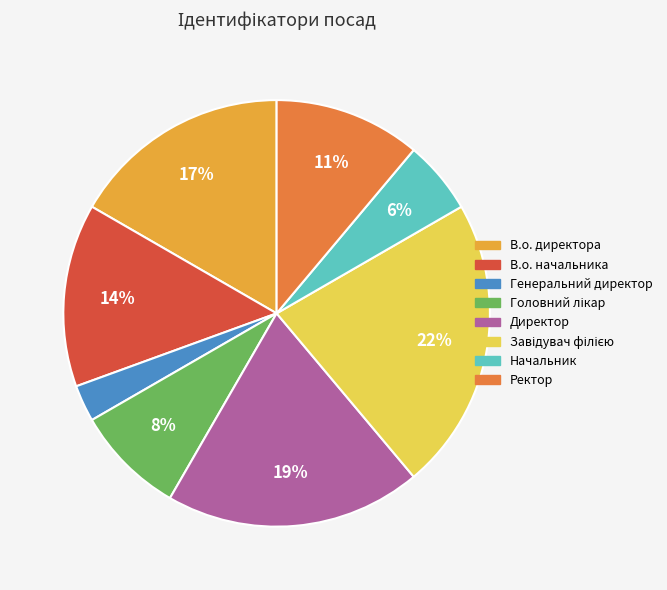

What is the smallest slice in the pie chart?

Генеральний директор